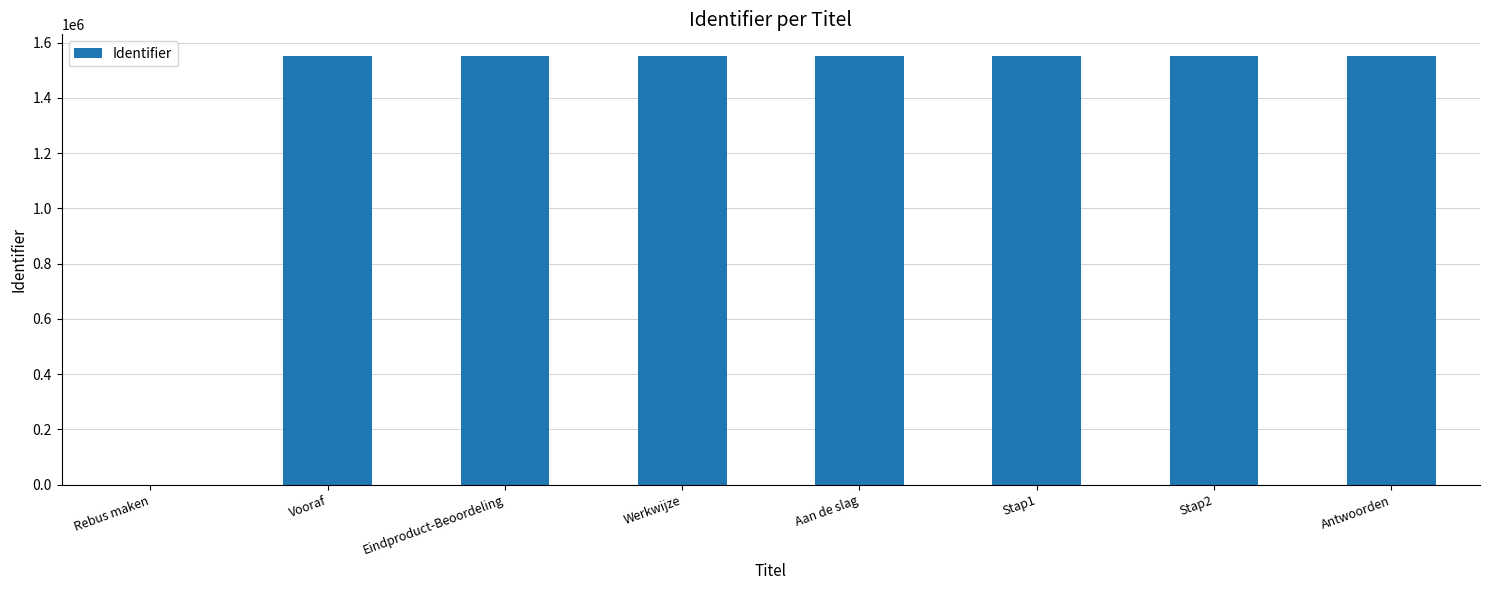

What is the sum of all values?

10867314